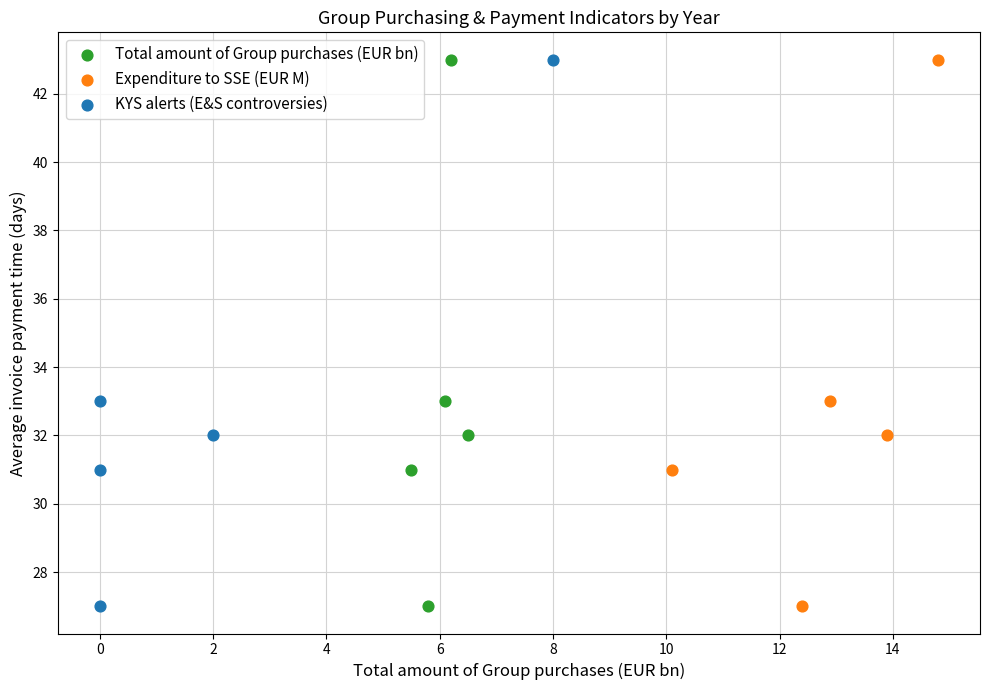

What are all the series names shown in the legend?

Total amount of Group purchases (EUR bn), Expenditure to SSE (EUR M), KYS alerts (E&S controversies)